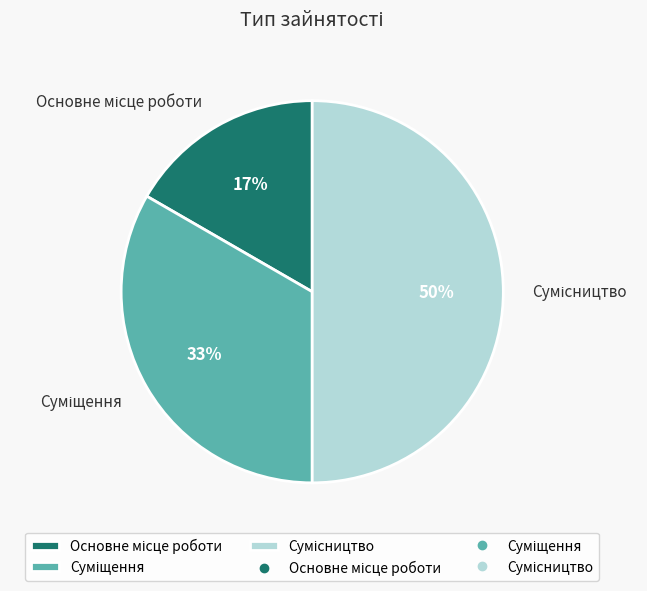

To the nearest percent, what is the difference between the largest and smallest slice percentages?

33%